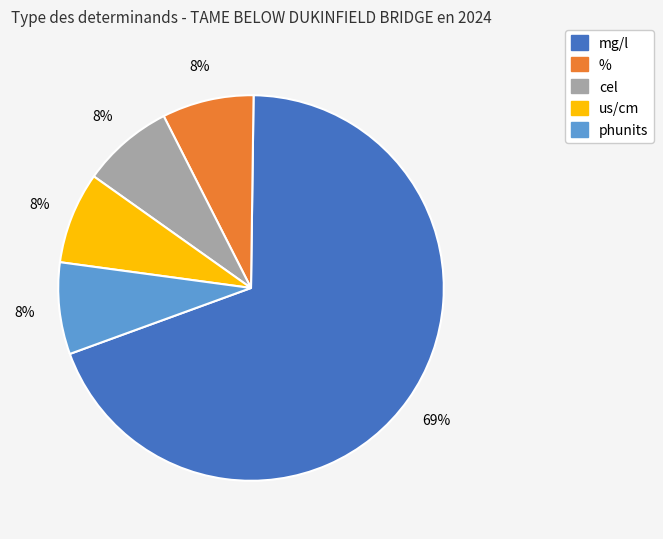

Does any single category account for the majority?

Yes